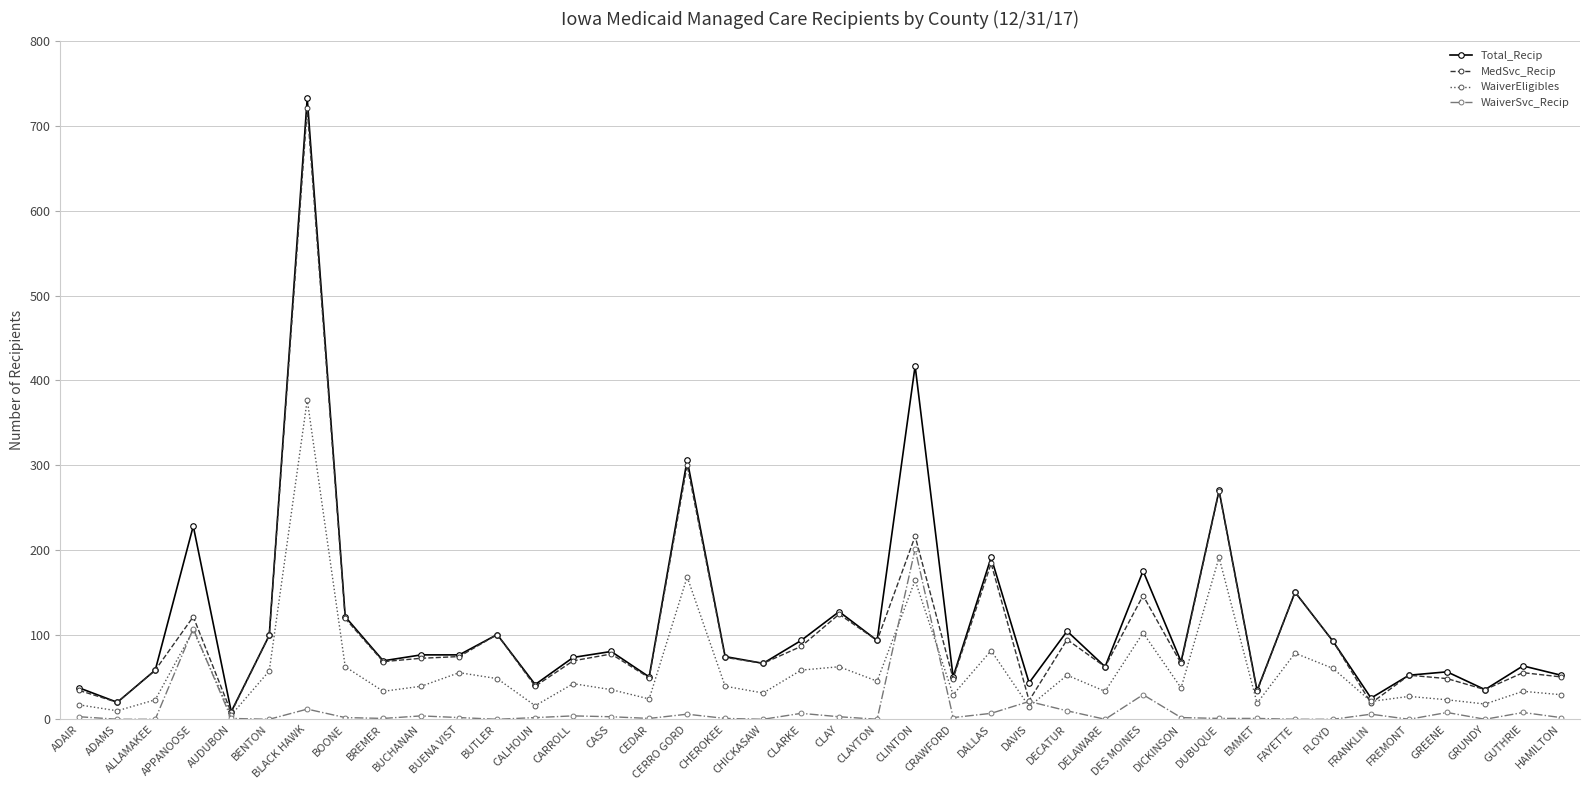

How many lines are shown in the chart?

4